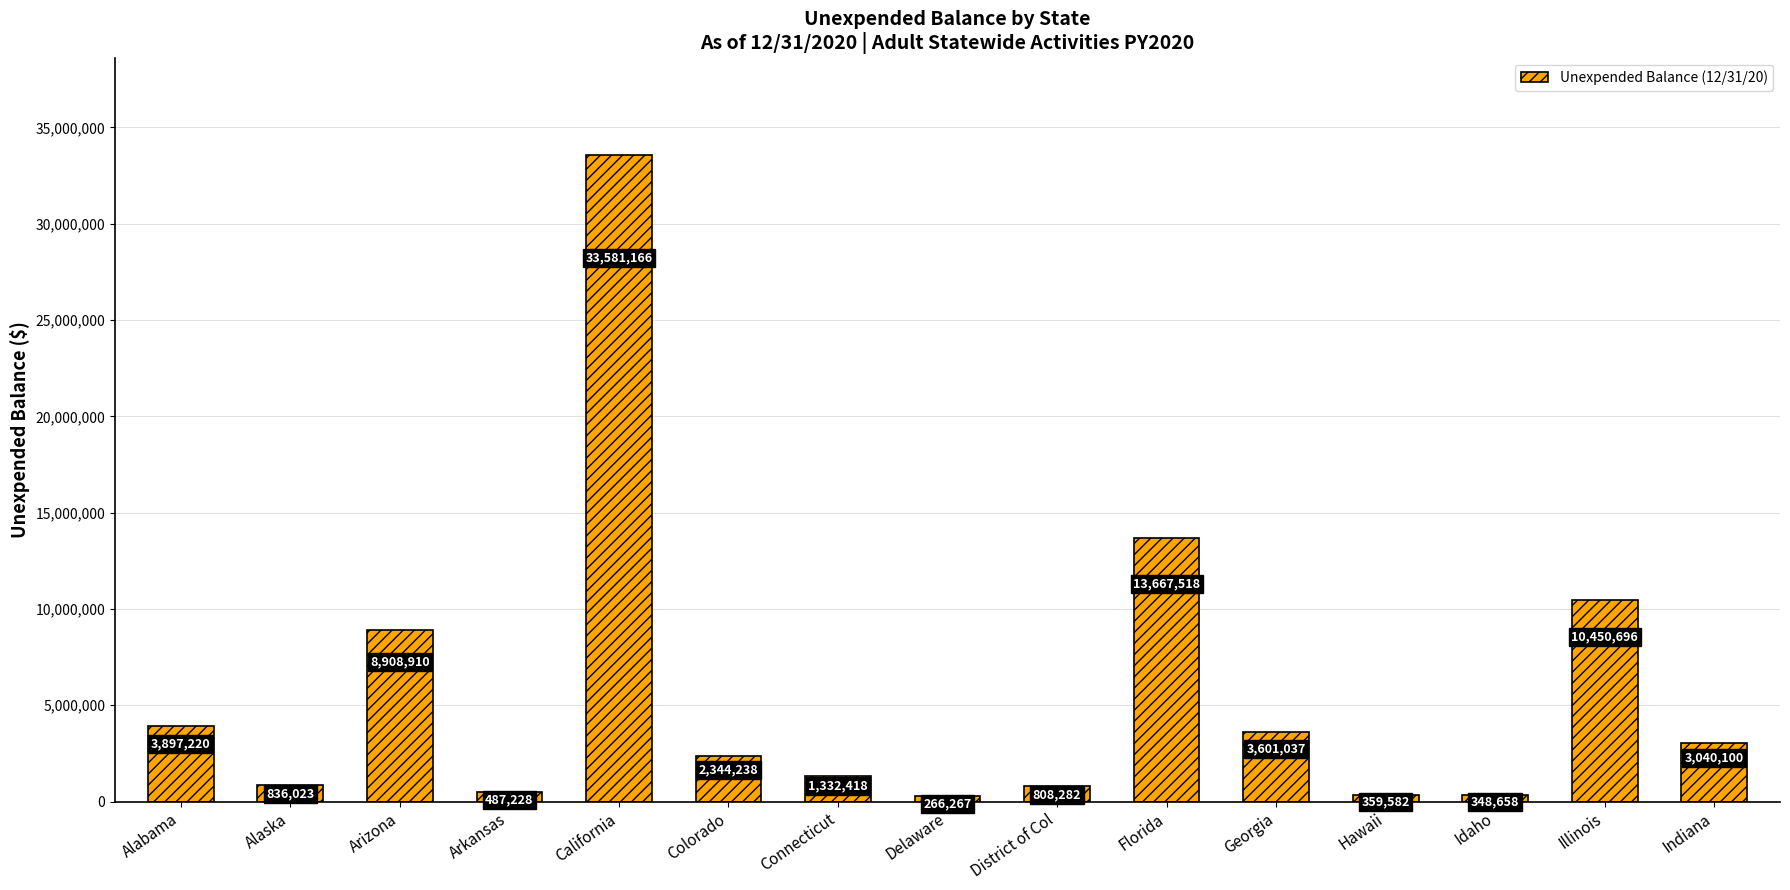

Does the chart contain stacked bars?

No